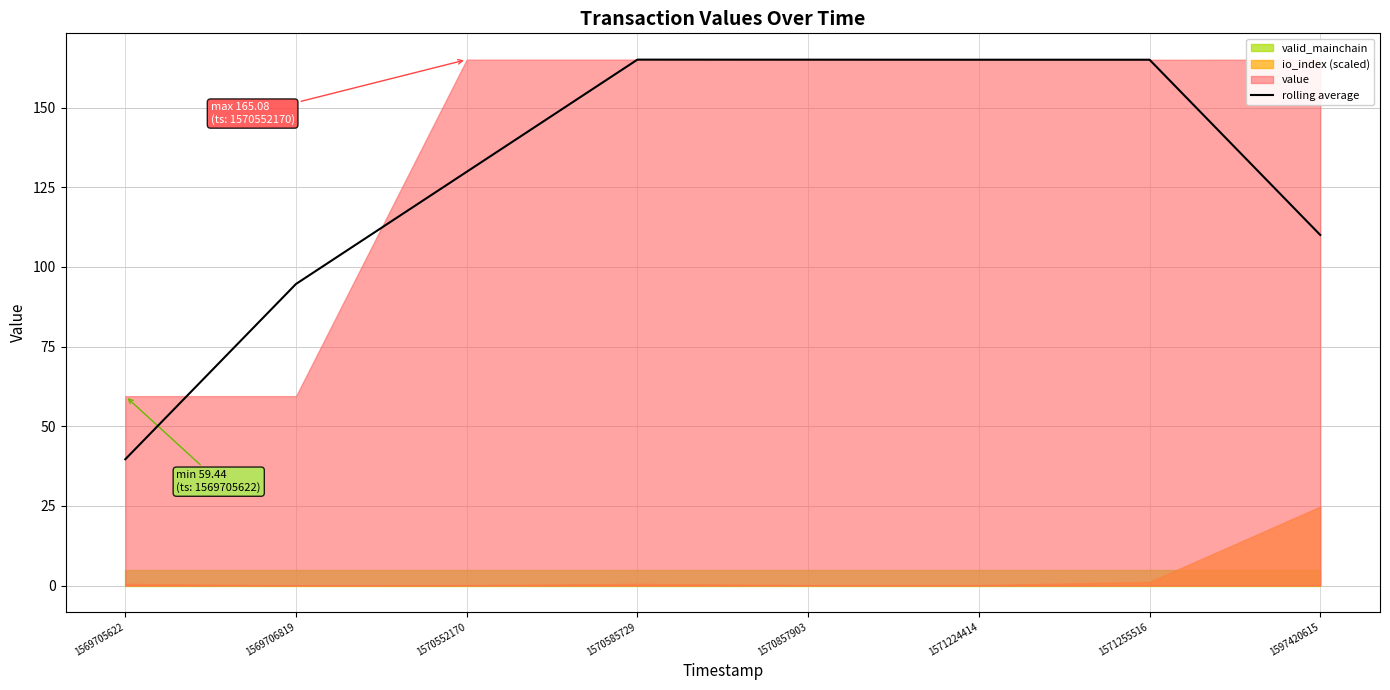

What is the greatest value displayed?

165.1